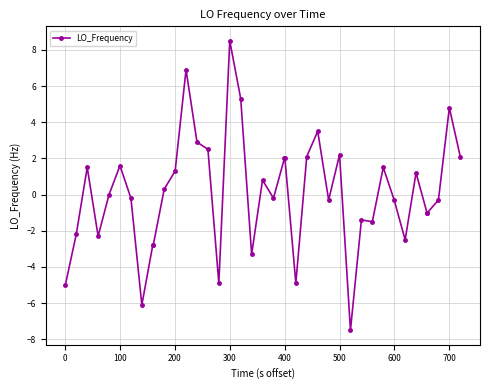

Does the chart have visible grid lines?

Yes